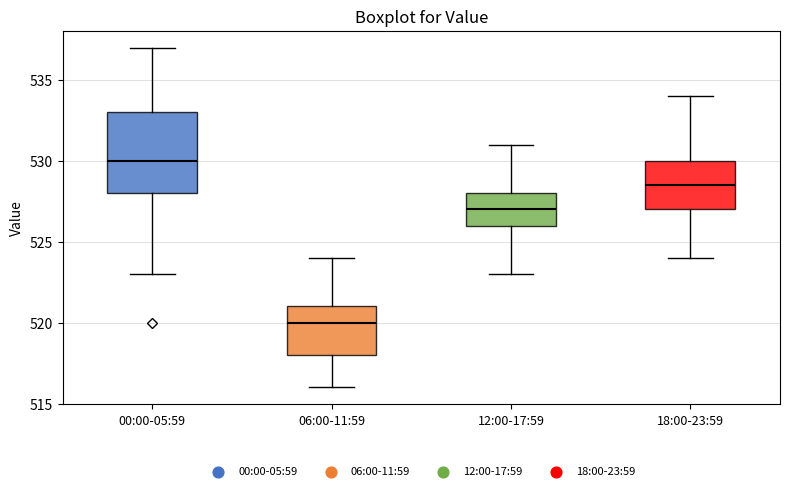

Where does the lower whisker of the box for 18:00-23:59 end on the y-axis? The values are not printed on the chart, so give them approximately, as read against the axis.

524.0